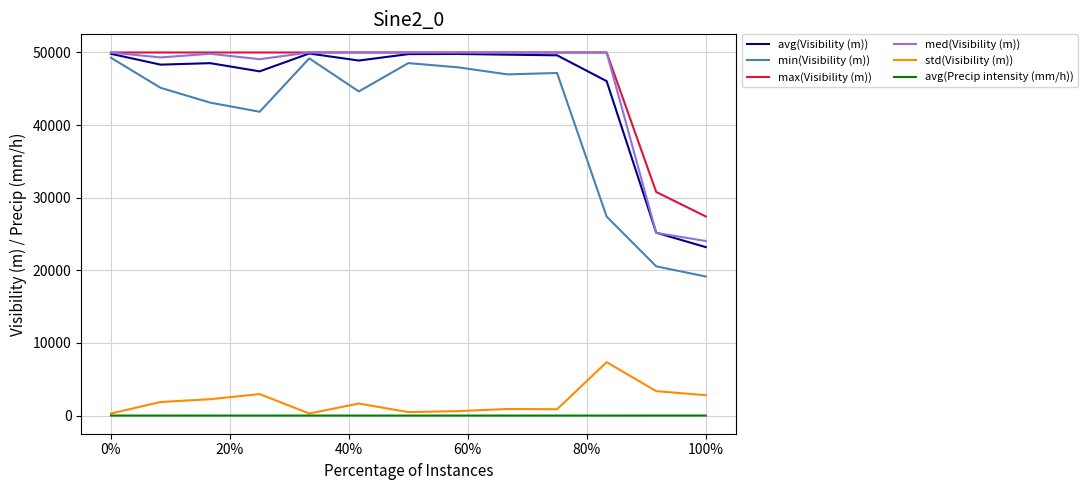

Which series has the largest range (max minus min)?

min(Visibility (m))